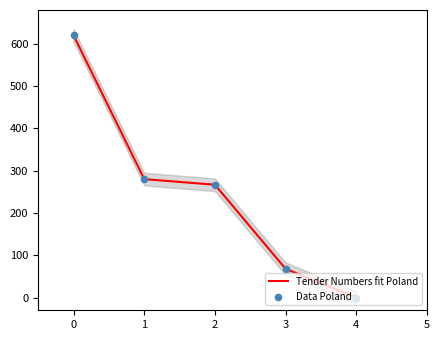

What is the highest value of the Tender Numbers fit Poland series?

620.0